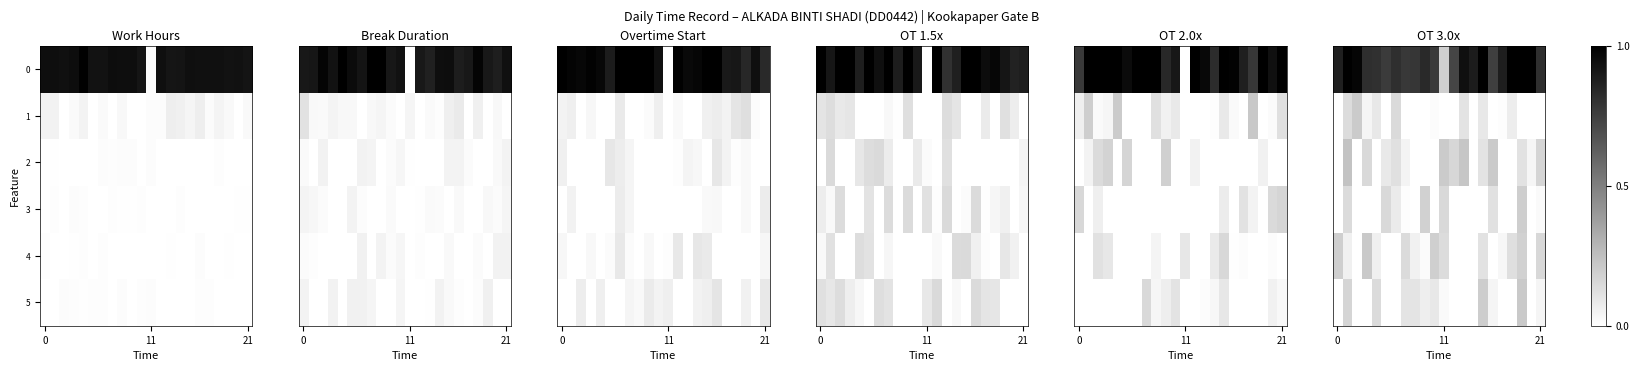

What is the difference between the maximum and minimum values in the 5 series?

0.2